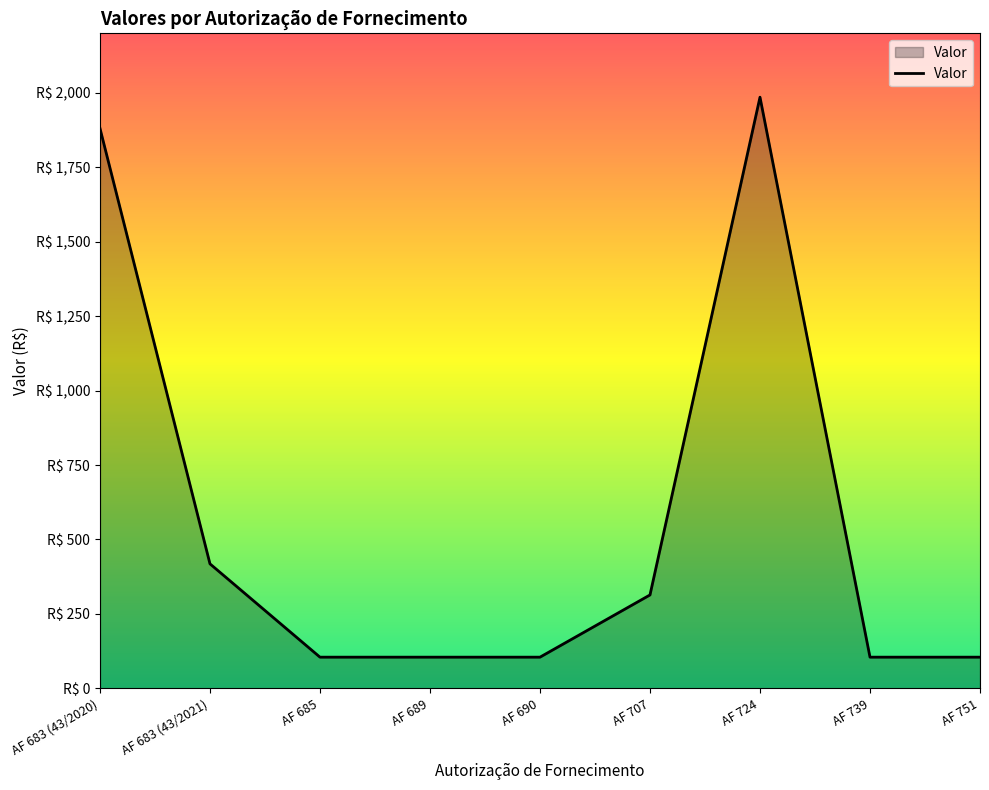

Does the chart have visible grid lines?

No